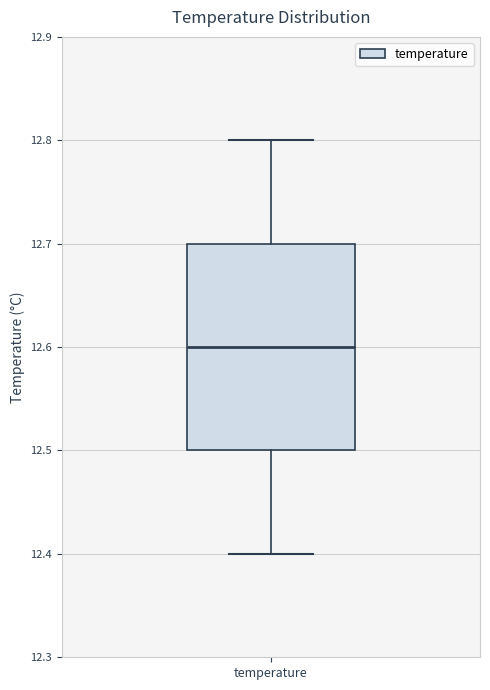

Read this box plot against the y-axis: the position of the median line, the range covered by the box, and the ends of both whiskers. The values are not printed on the chart, so give them approximately, as read against the axis.

median 12.6, box 12.5 to 12.7, whiskers 12.4 to 12.8